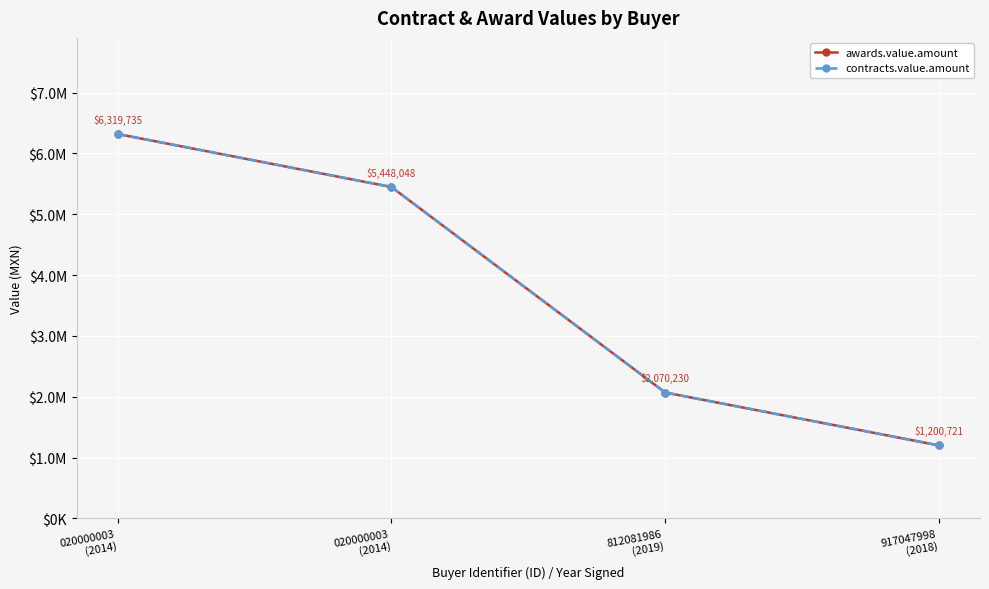

Reading right to left, transcribe all the data shown in this chart.

awards.value.amount: 917047998
(2018)=1200721.1	812081986
(2019)=2070229.9	020000003
(2014)=5448048.1	020000003
(2014)=6319735.0
contracts.value.amount: 917047998
(2018)=1200721.1	812081986
(2019)=2070229.9	020000003
(2014)=5448048.1	020000003
(2014)=6319735.0